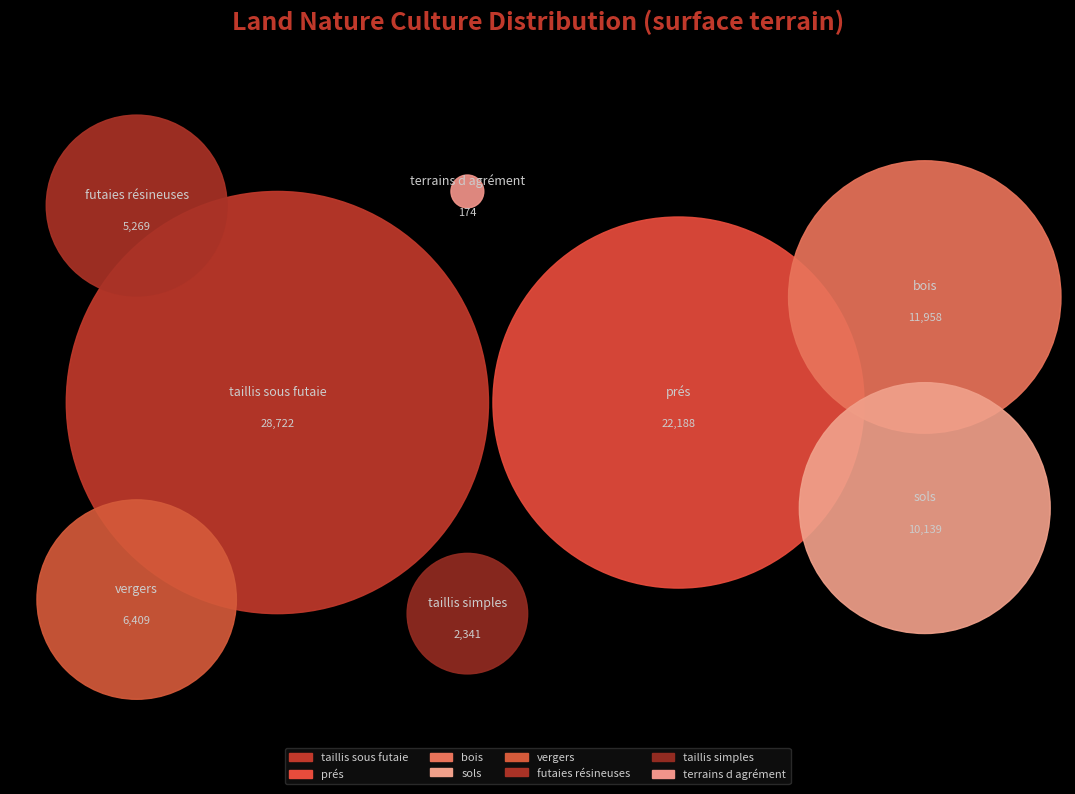

To the nearest percent, what portion does taillis simples represent?

3%